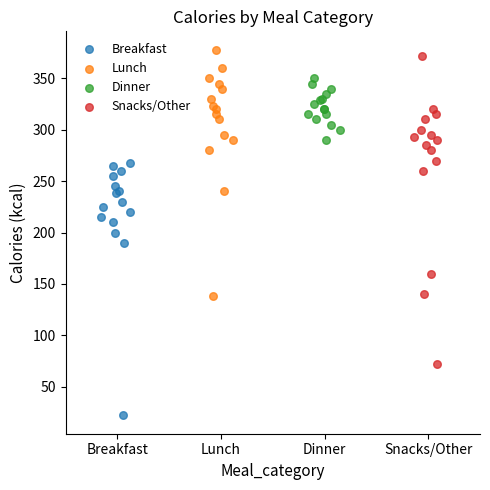

Which series contains the lowest Y value?

Breakfast